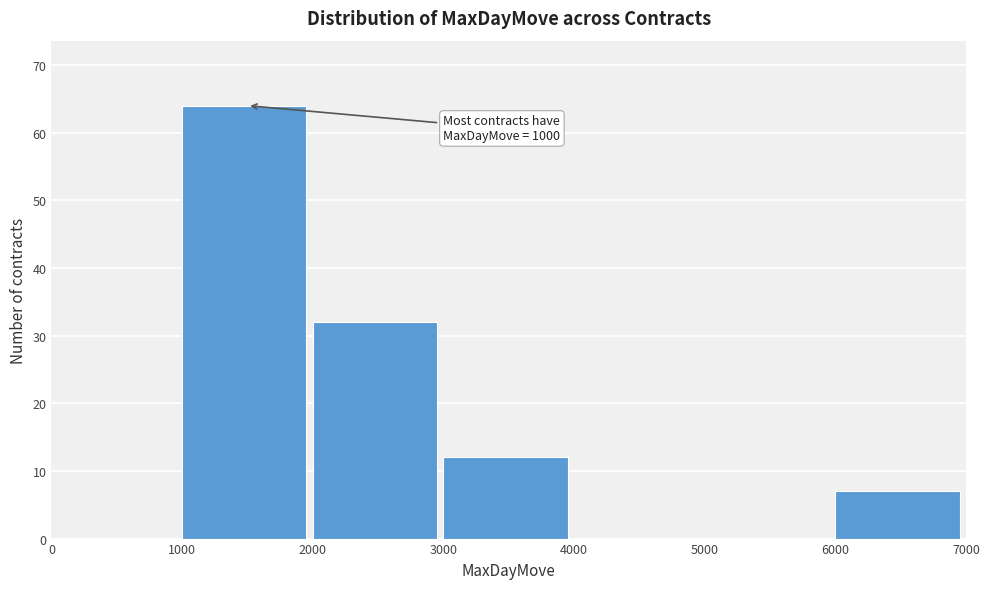

Over which range of the x-axis is the bar tallest?

1000 to 2000